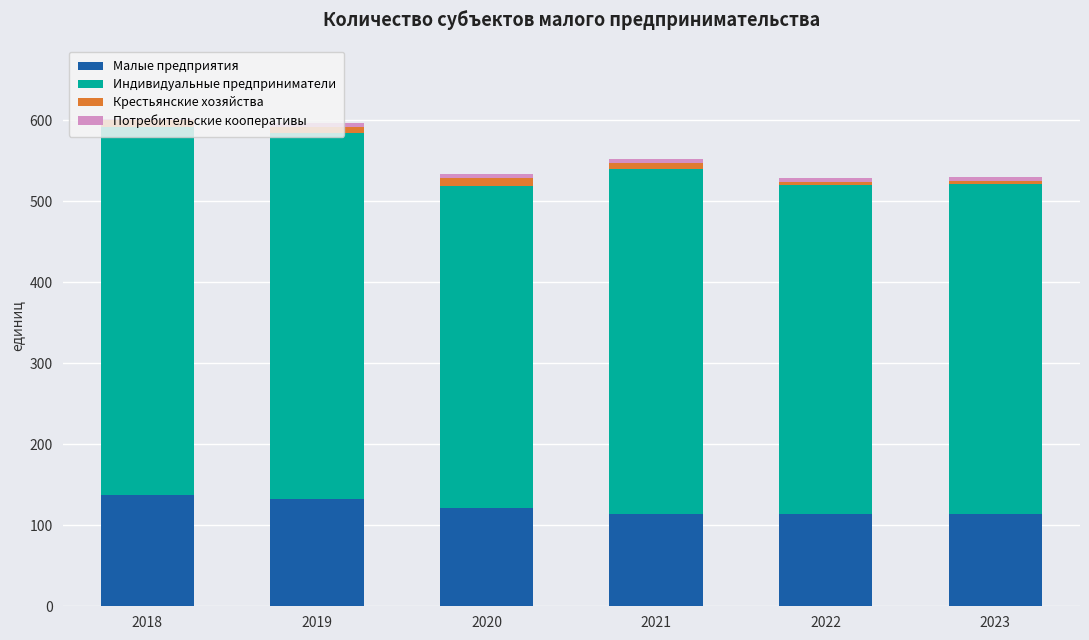

What is the maximum value for Малые предприятия?

137